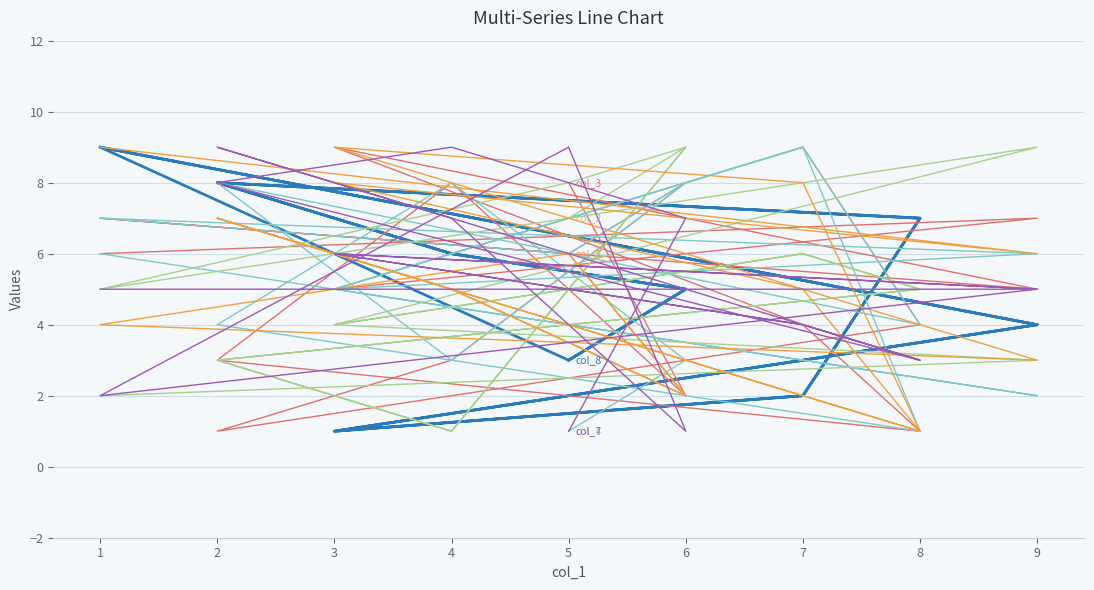

Which series has the widest spread of values?

col_8